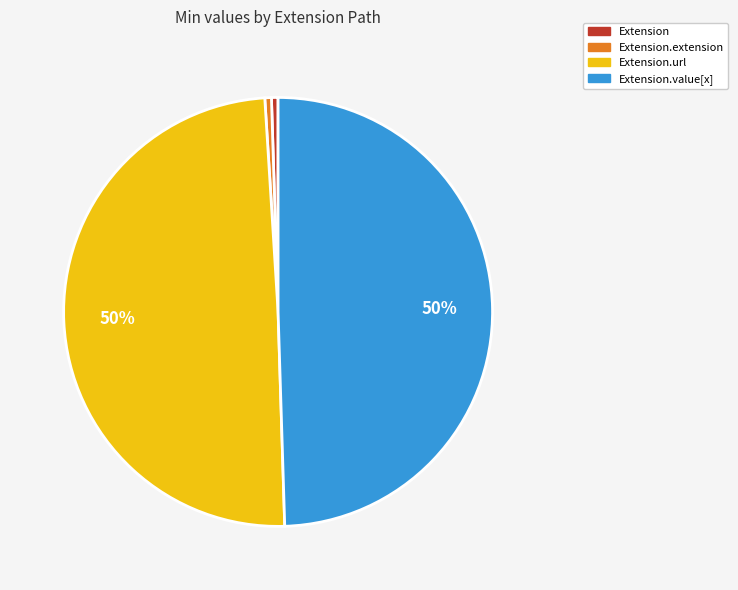

The Extension.url slice represents 50% of the pie. True or false?

True